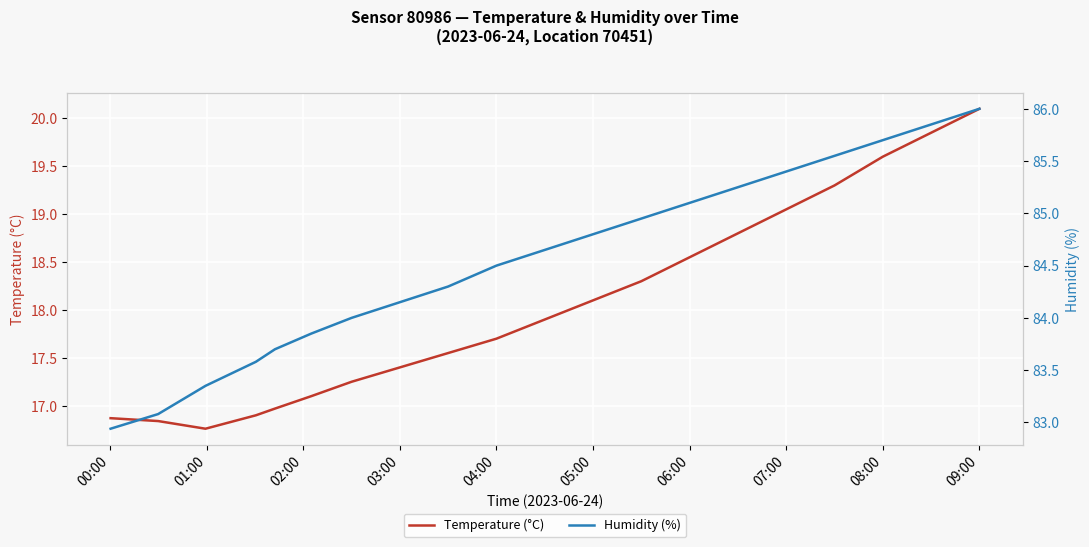

The value of Temperature (°C) at 07:00 is 26.4. True or false?

False